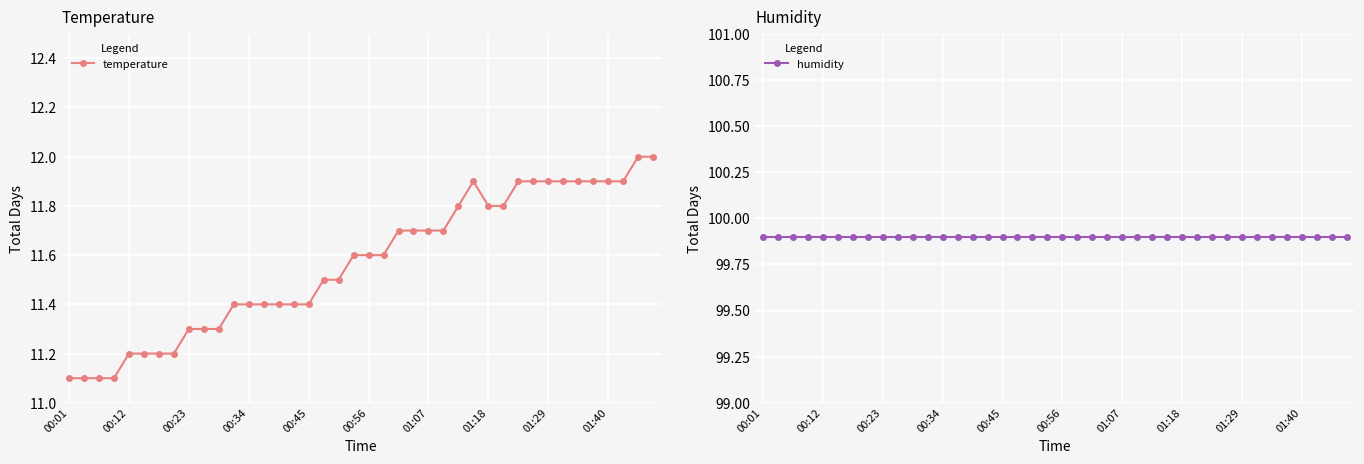

True or false: temperature has more than 0 points higher than both neighbors.

True